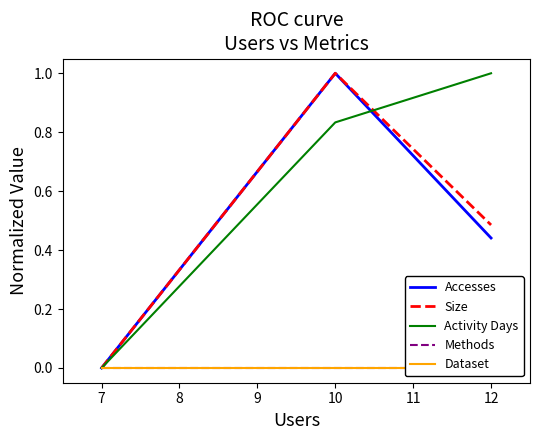

Does the chart have visible grid lines?

No